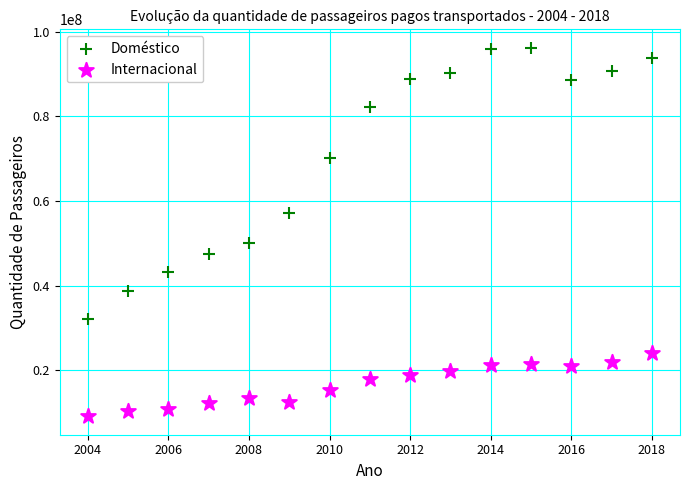

Which series has the widest spread of Y values?

Doméstico